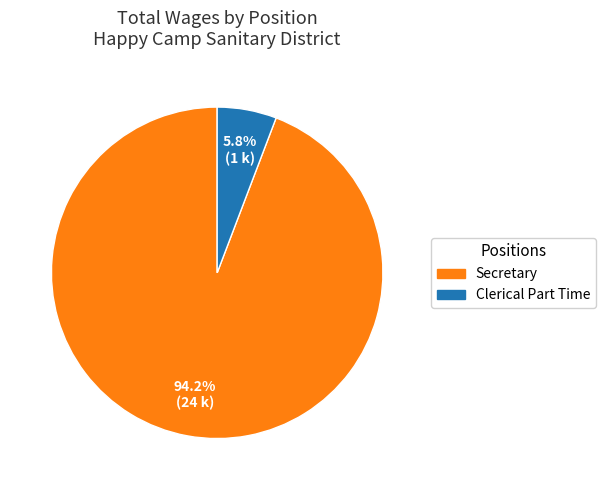

Does any single category account for the majority?

Yes